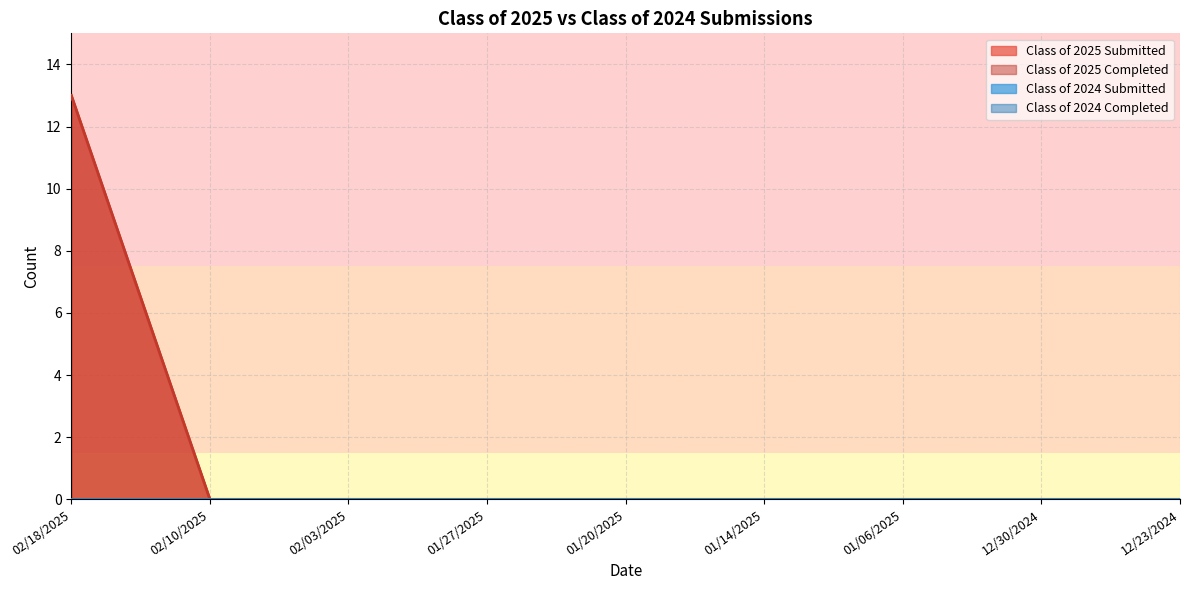

How many data points does each series have?

9